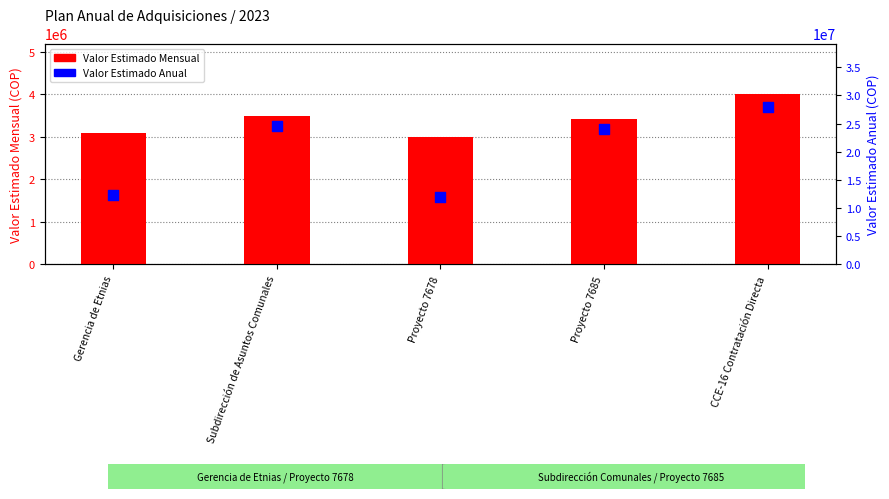

What is the total value across all series at Gerencia de Etnias?

15450000